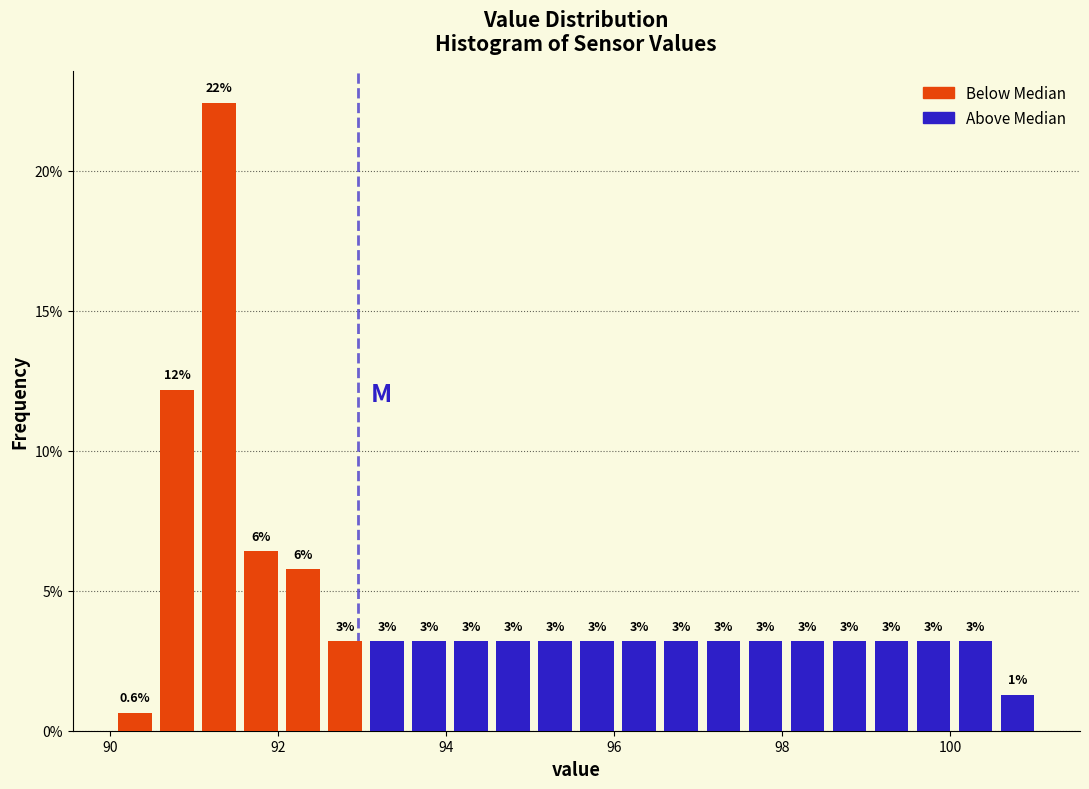

Read against the x-axis, roughly where is the centre of the tallest bar?

91.4